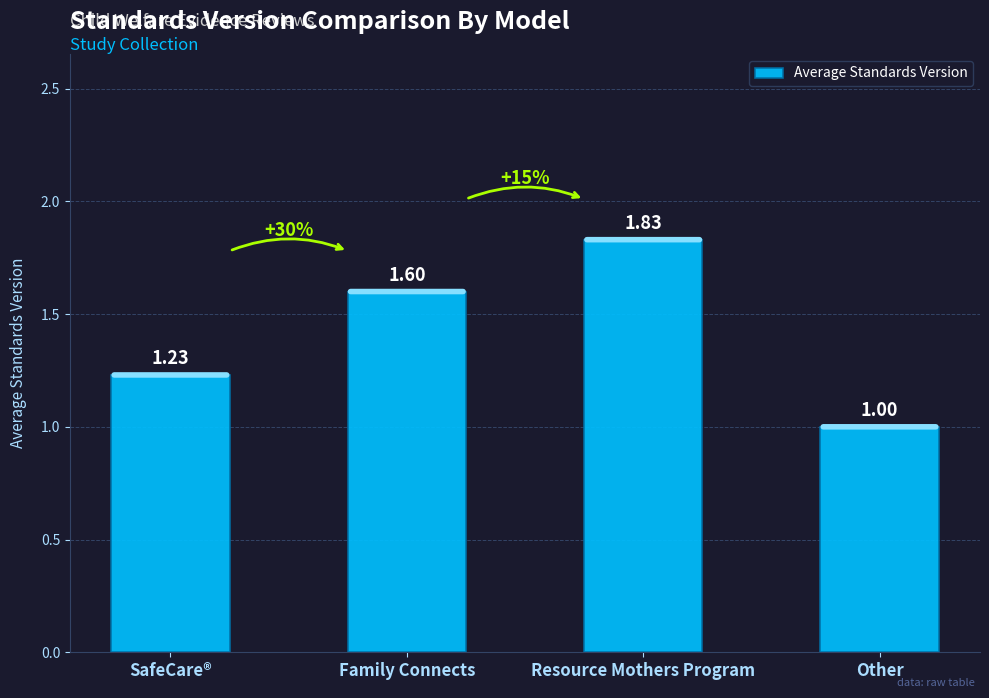

The chart shows a value of 0.2 at Other. True or false?

False